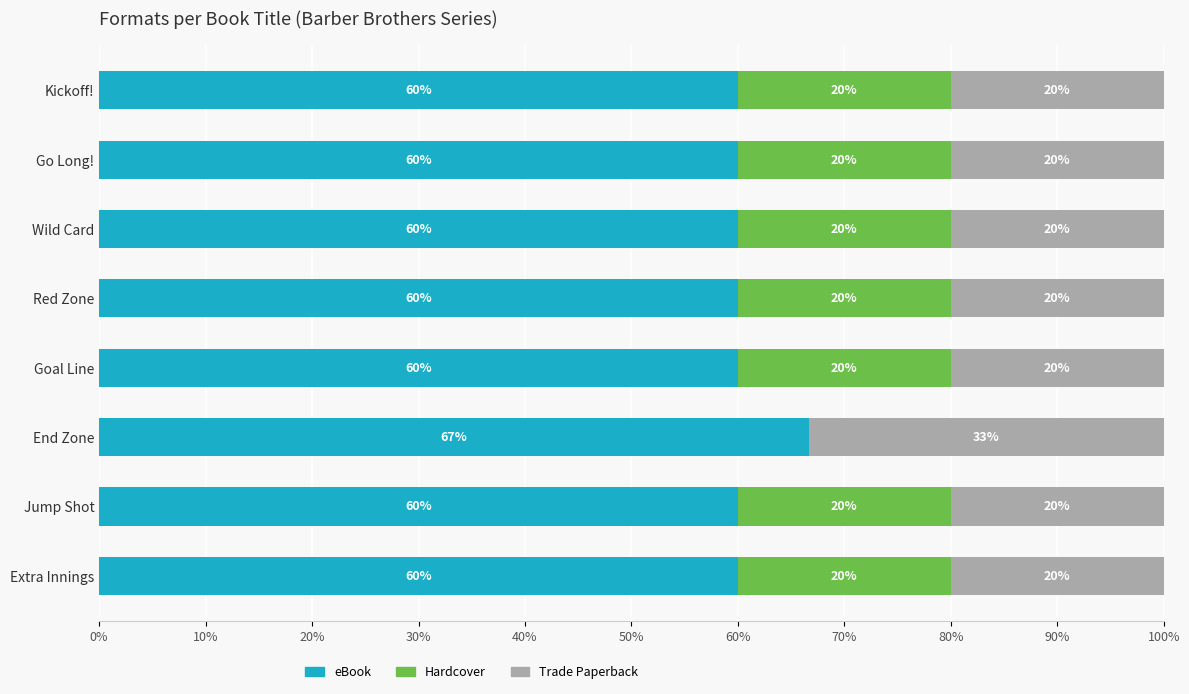

What is the total value across all series at Wild Card?

100.0